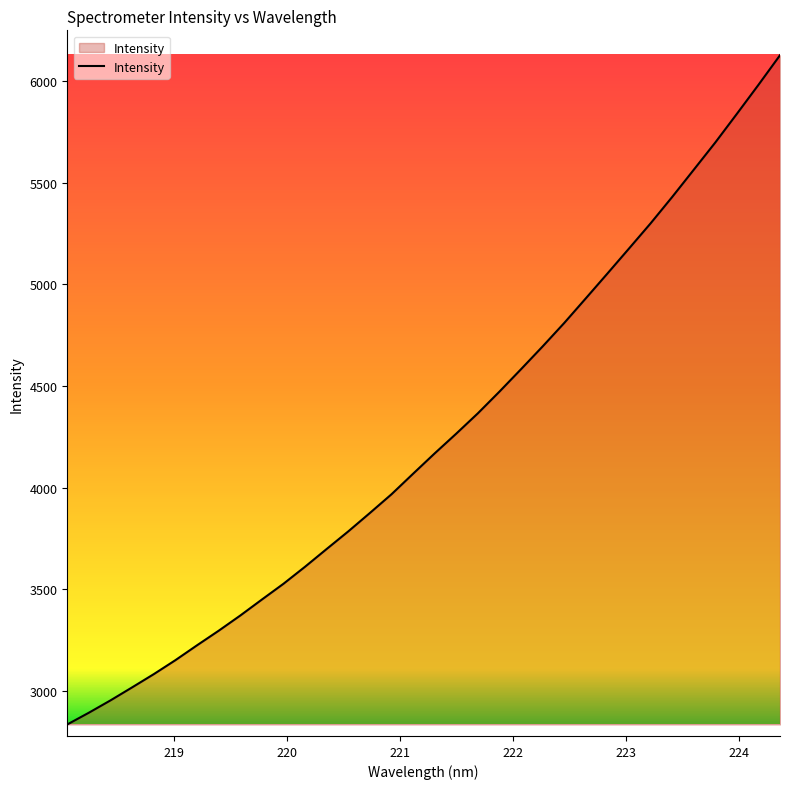

What is the greatest value displayed?

6127.3